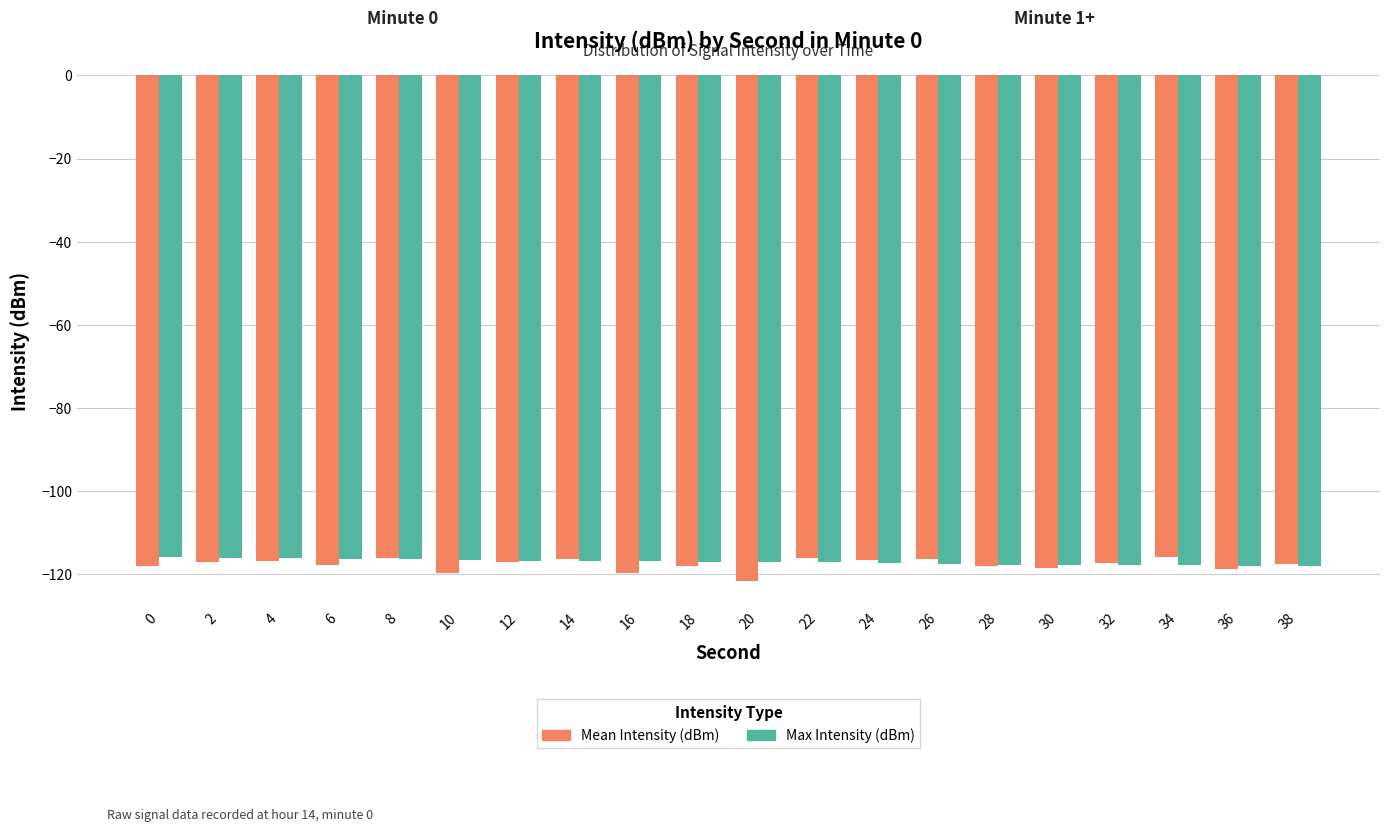

Which series has the largest range (max minus min)?

Mean Intensity (dBm)